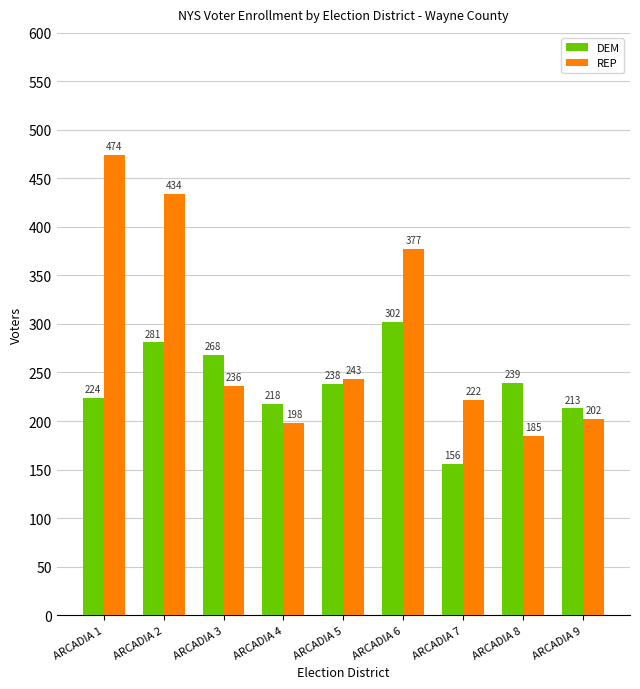

What is the value of the REP bar at the 5th from the left?

243